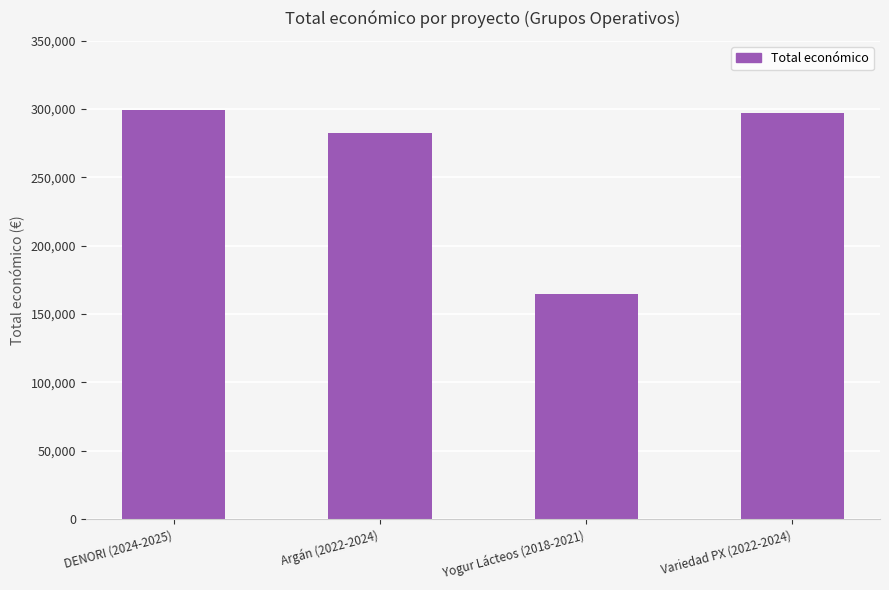

What is the change in value from Argán (2022-2024) to Yogur Lácteos (2018-2021)?

-117980